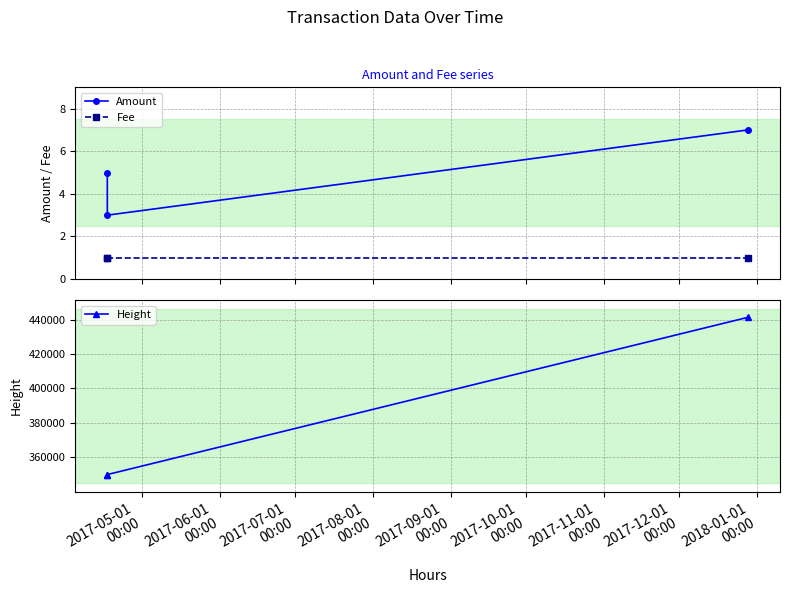

What is the lowest value of the Amount series?

3